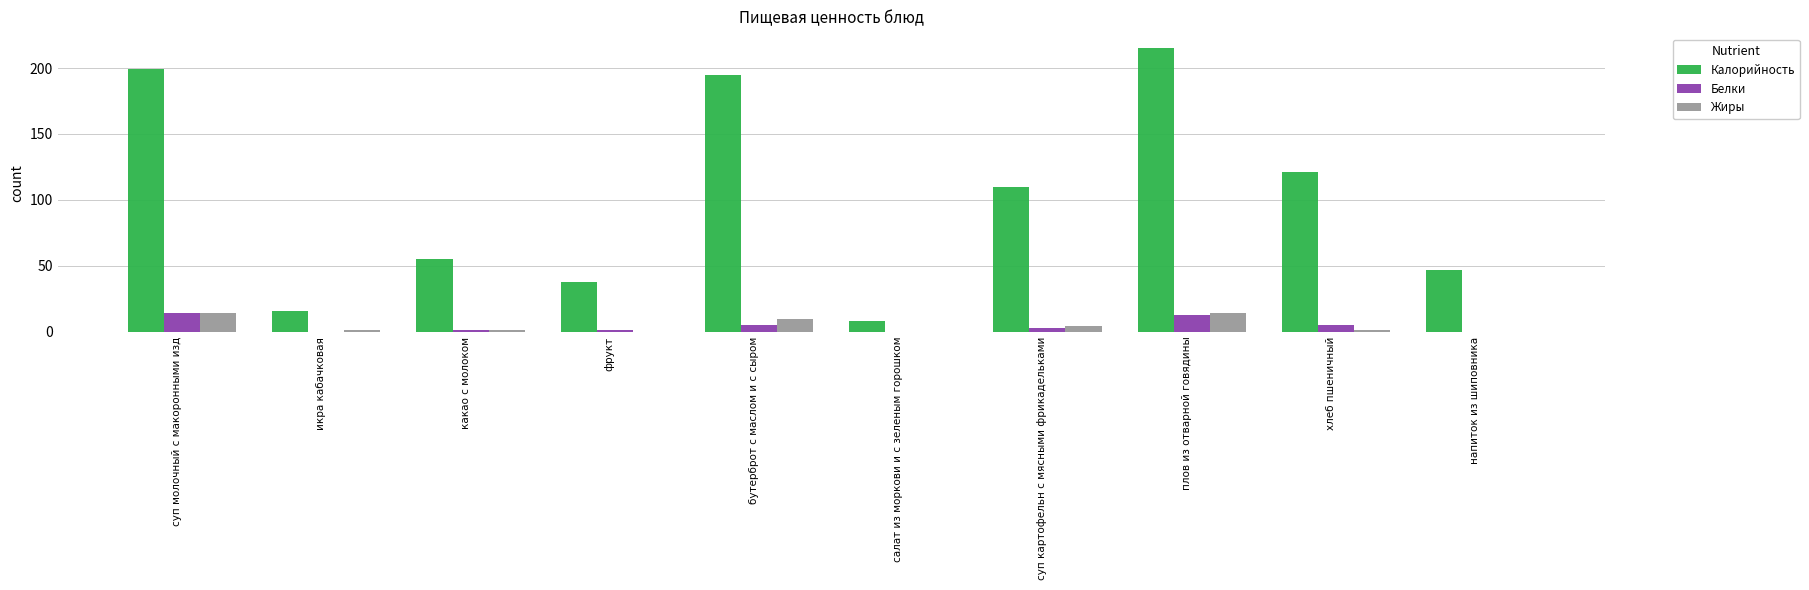

Which series changed the most between суп молочный с макоронными изд and напиток из шиповника?

Калорийность